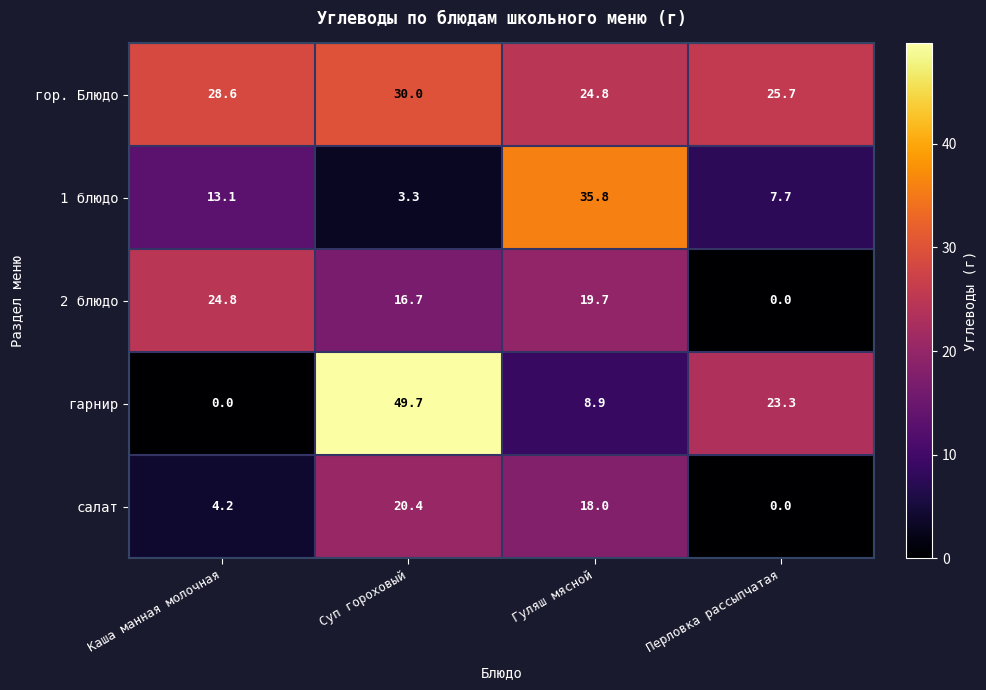

Is it true that салат equals 0.0 at Перловка рассыпчатая?

True